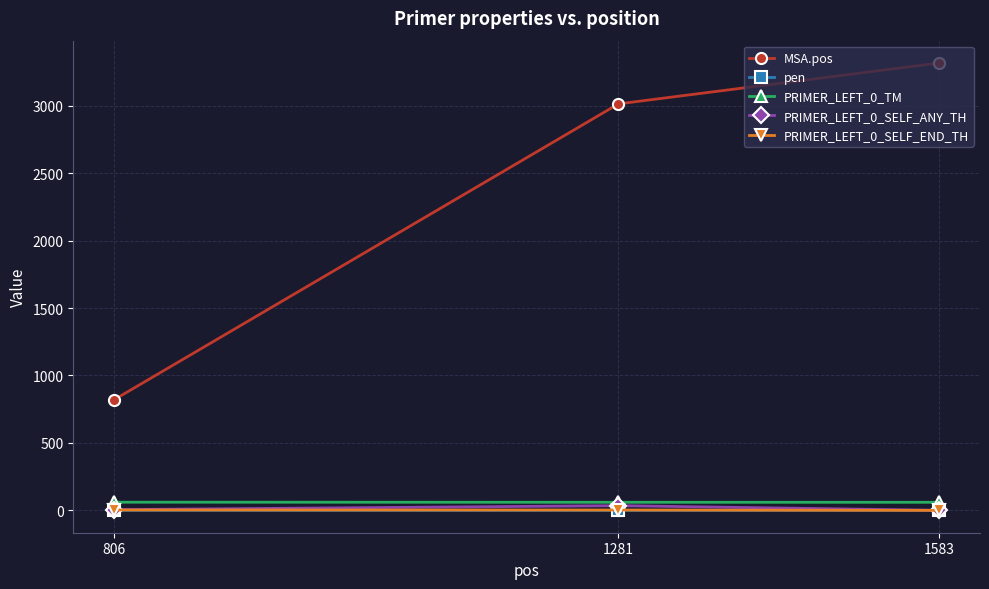

Which category has the highest value across all series?

1583